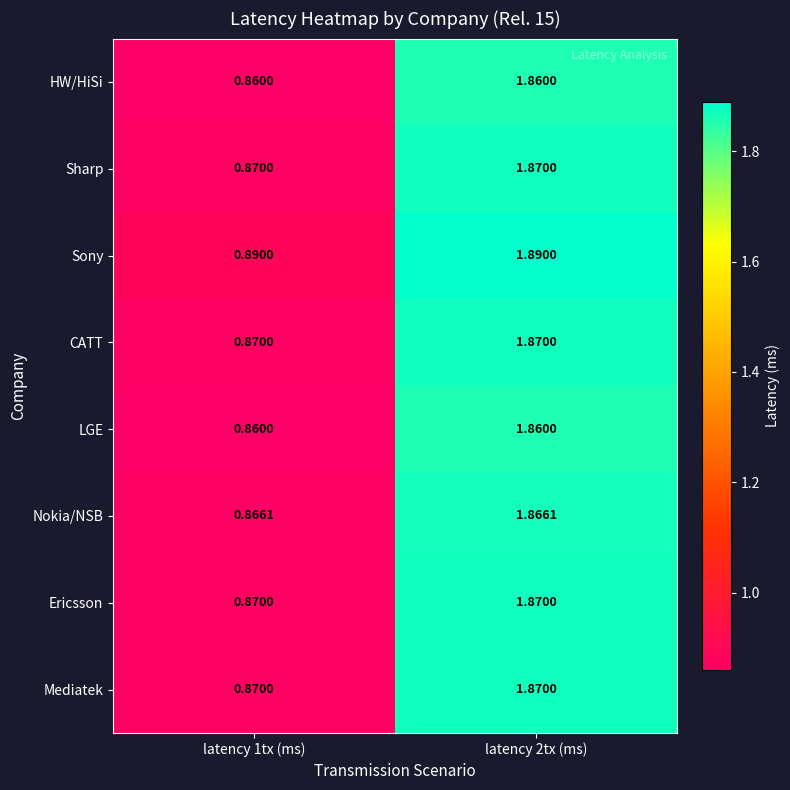

Which series has the largest total across all categories?

Sony